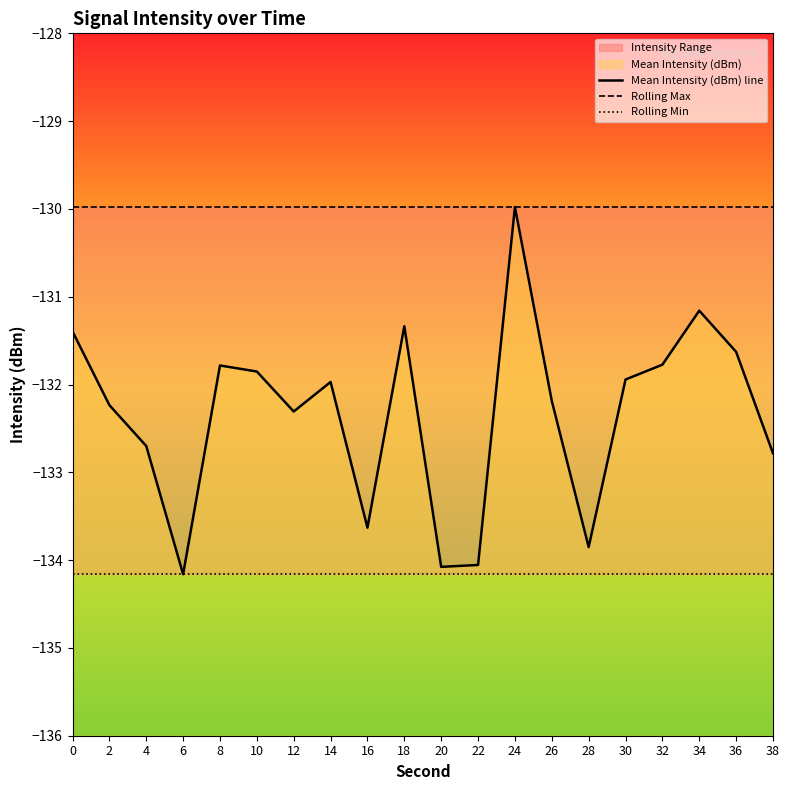

At which category does the chart reach its peak across all series?

24